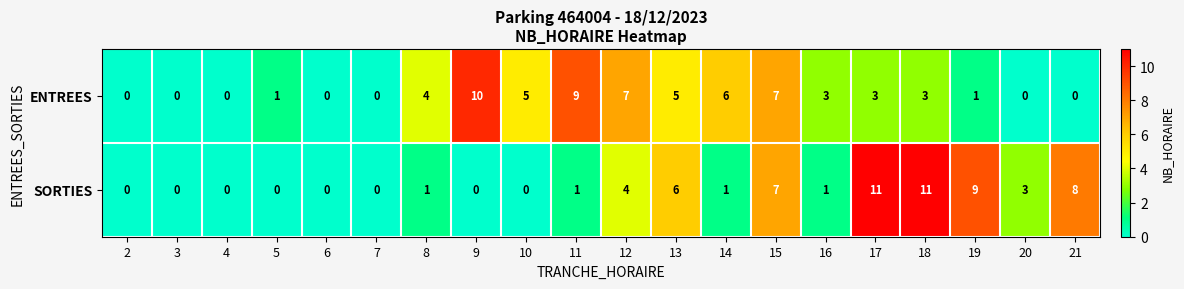

Which series changed the most between 7 and 12?

ENTREES